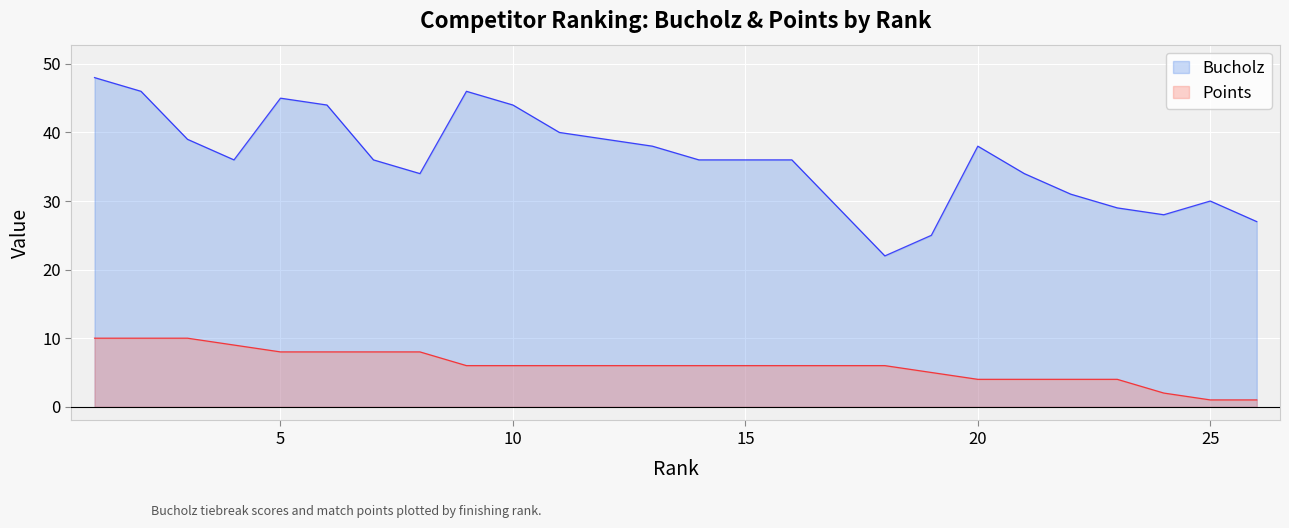

At which label does Points first exceed 6?

1